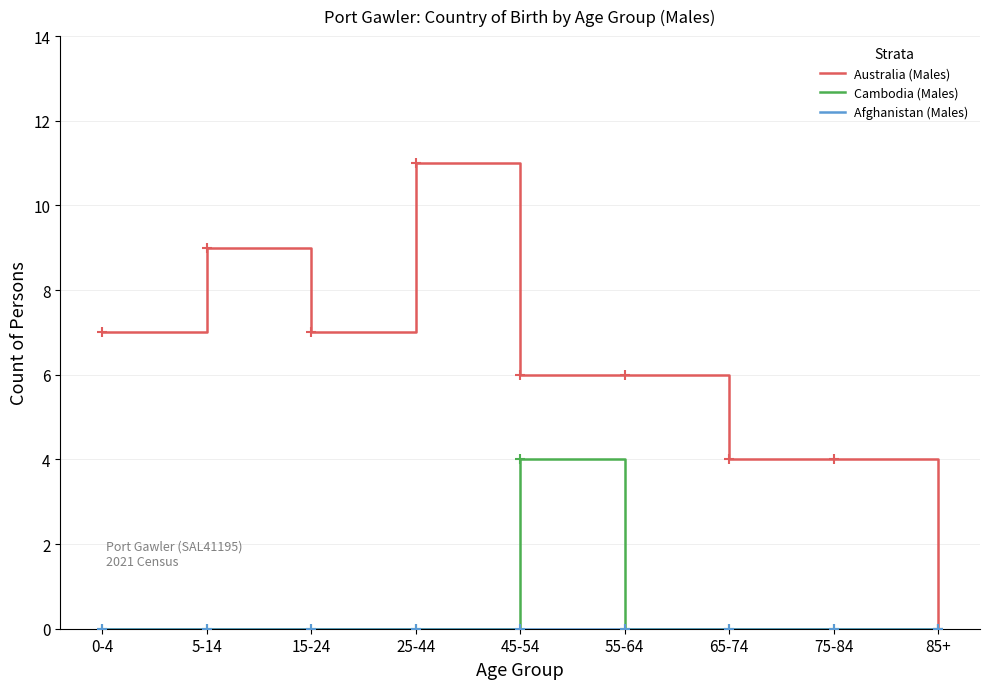

Between 0-4 and 65-74, which series saw the biggest shift?

Australia (Males)